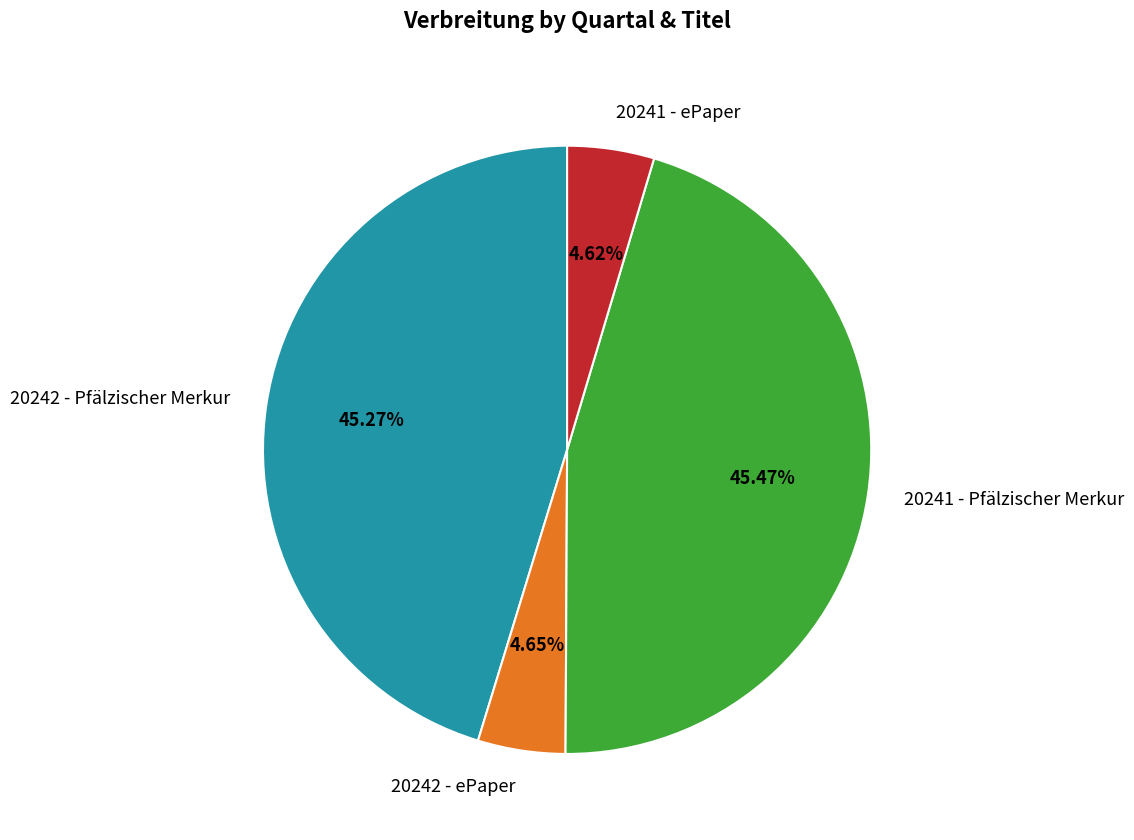

Count the number of slices in the pie.

4